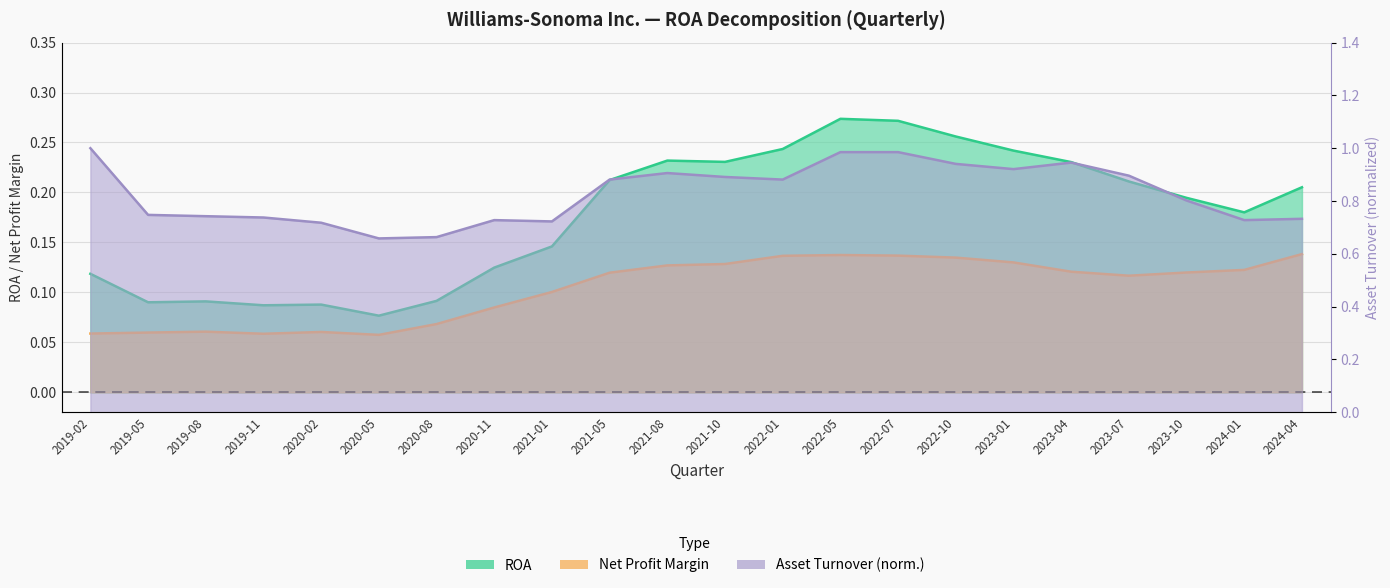

What is the value of the Asset Turnover point at the 20th from the left?

0.8